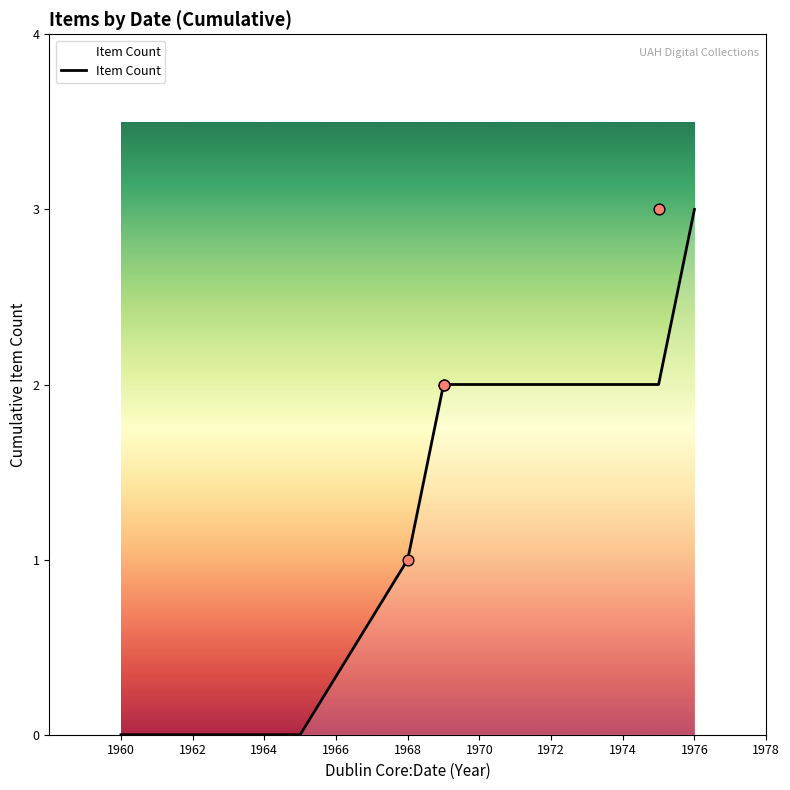

What is the change in value from 1968 to 1970?

+1